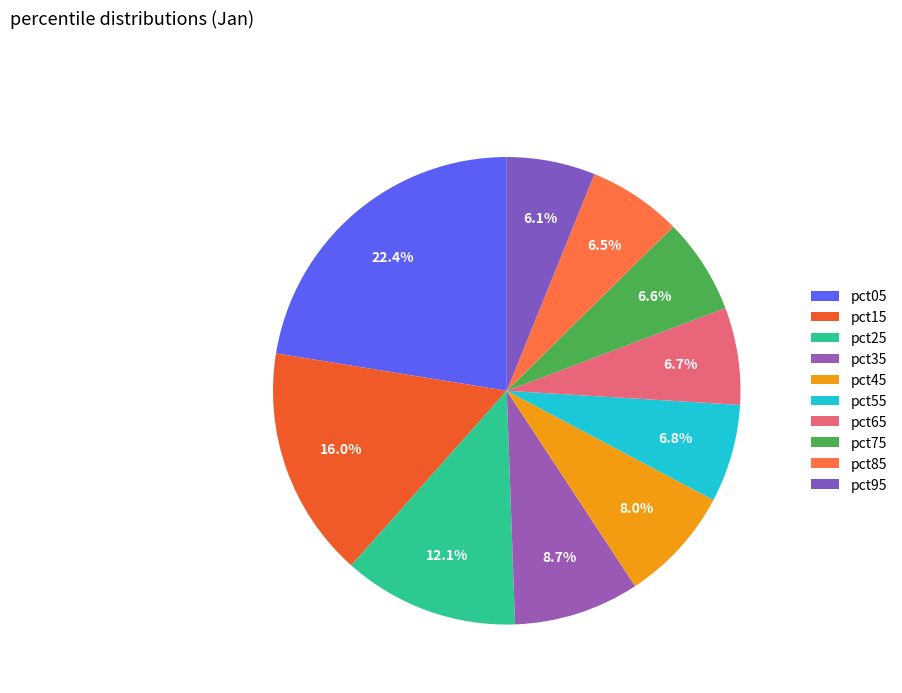

True or false: pct35 accounts for 1% of the total.

False